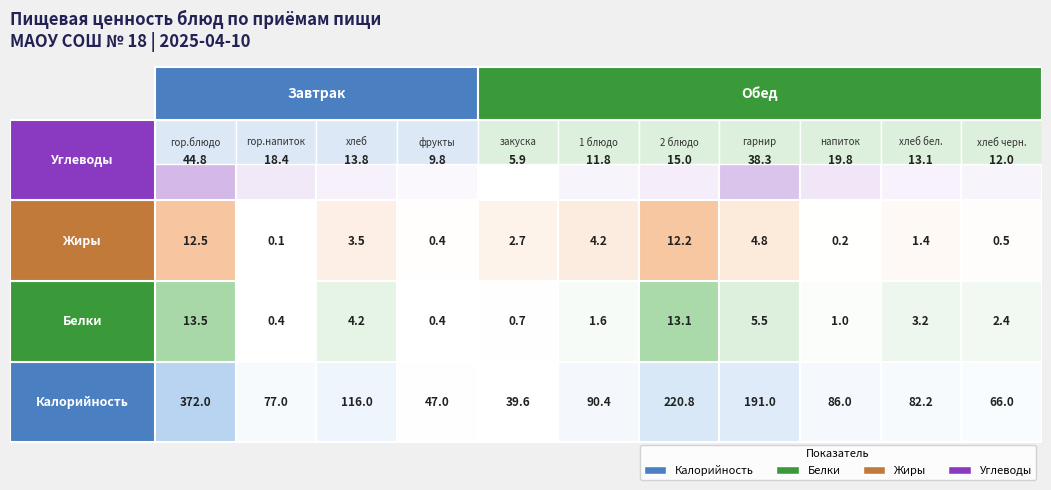

Is the value of Жиры at закуска greater than the value of Белки at хлеб?

No